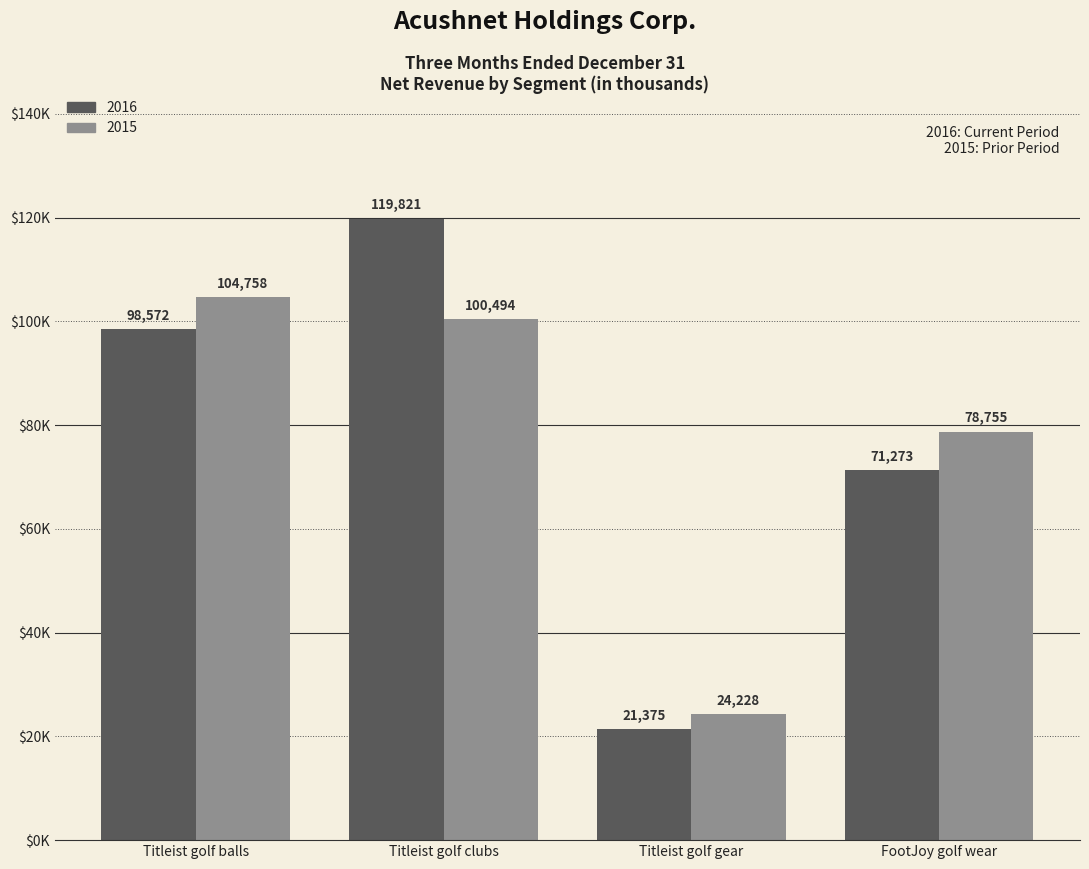

Are the bars horizontal?

No